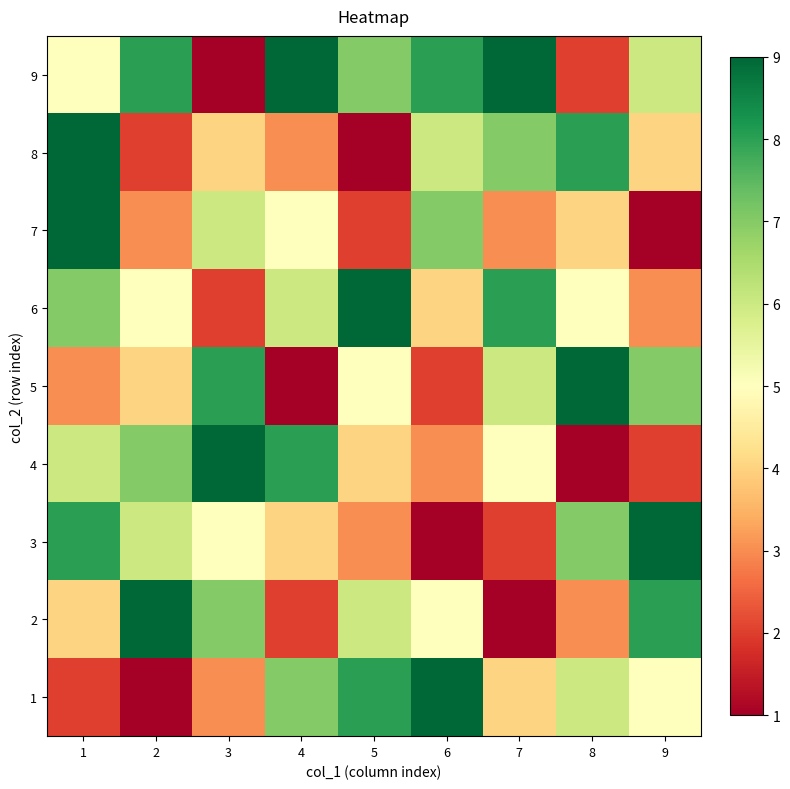

Rank the series at 4 from highest to lowest value.

9, 4, 1, 6, 7, 3, 8, 2, 5